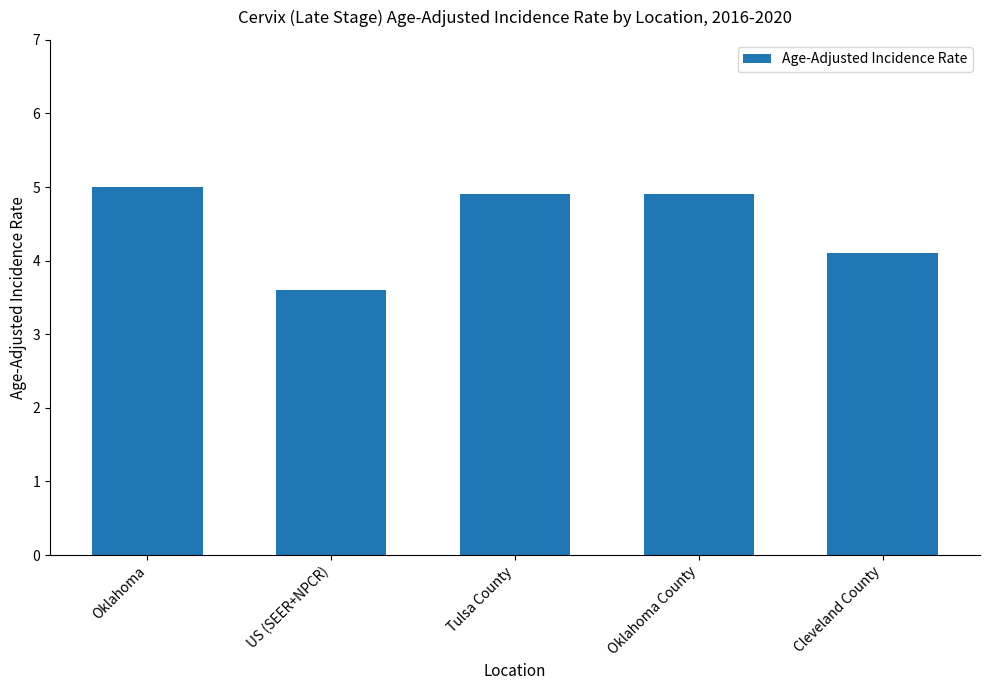

Reading left to right, transcribe all the data shown in this chart.

Oklahoma=5.0	US (SEER+NPCR)=3.6	Tulsa County=4.9	Oklahoma County=4.9	Cleveland County=4.1